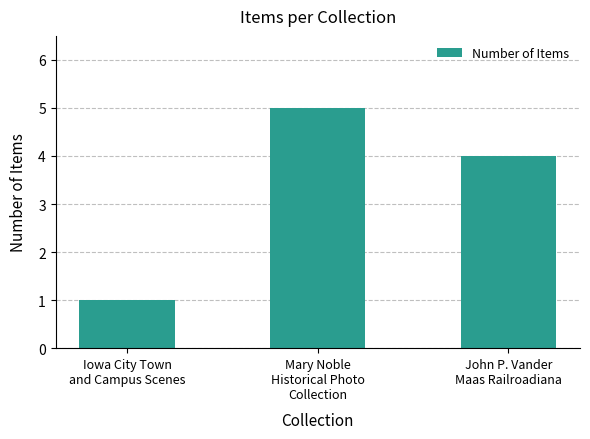

Are the bars grouped side by side (vs. stacked)?

No